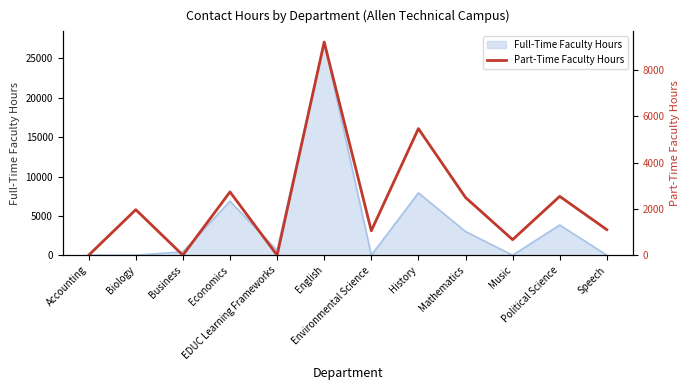

Does the chart have visible grid lines?

No